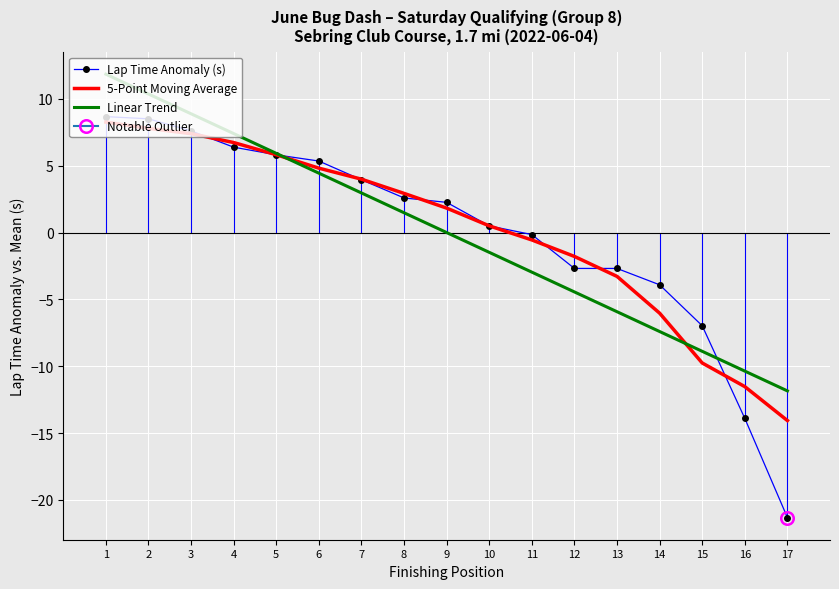

What is the difference between the maximum and minimum values in the Lap Time Anomaly (s) series?

30.0